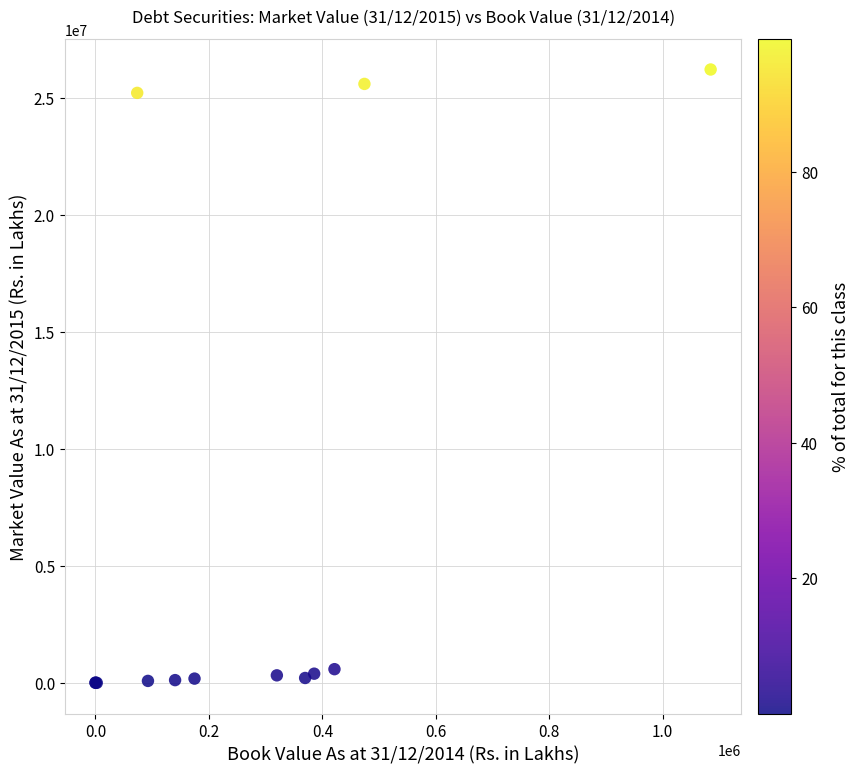

What Y value in the scatter plot is closest to 13106448?

25211511.9